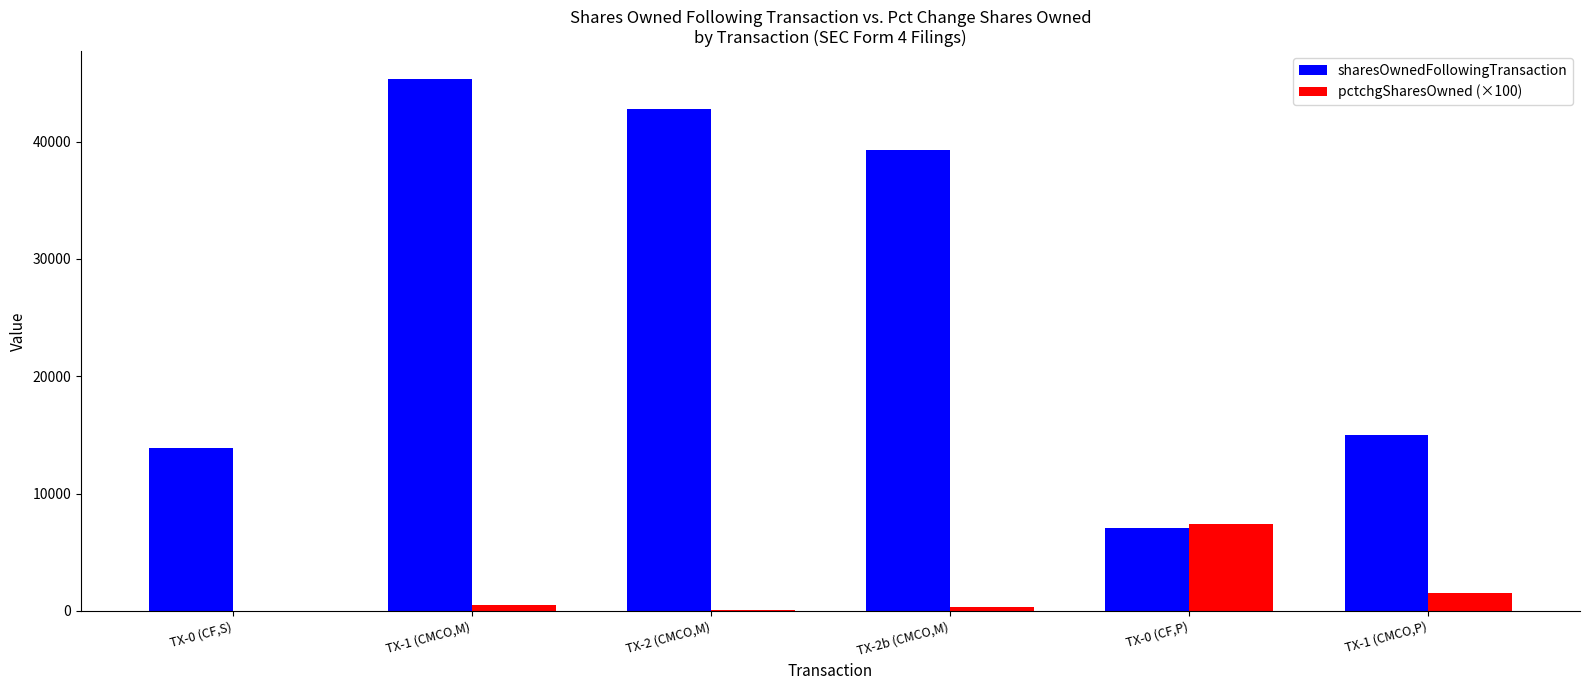

At which category does the chart reach its peak across all series?

TX-1 (CMCO,M)